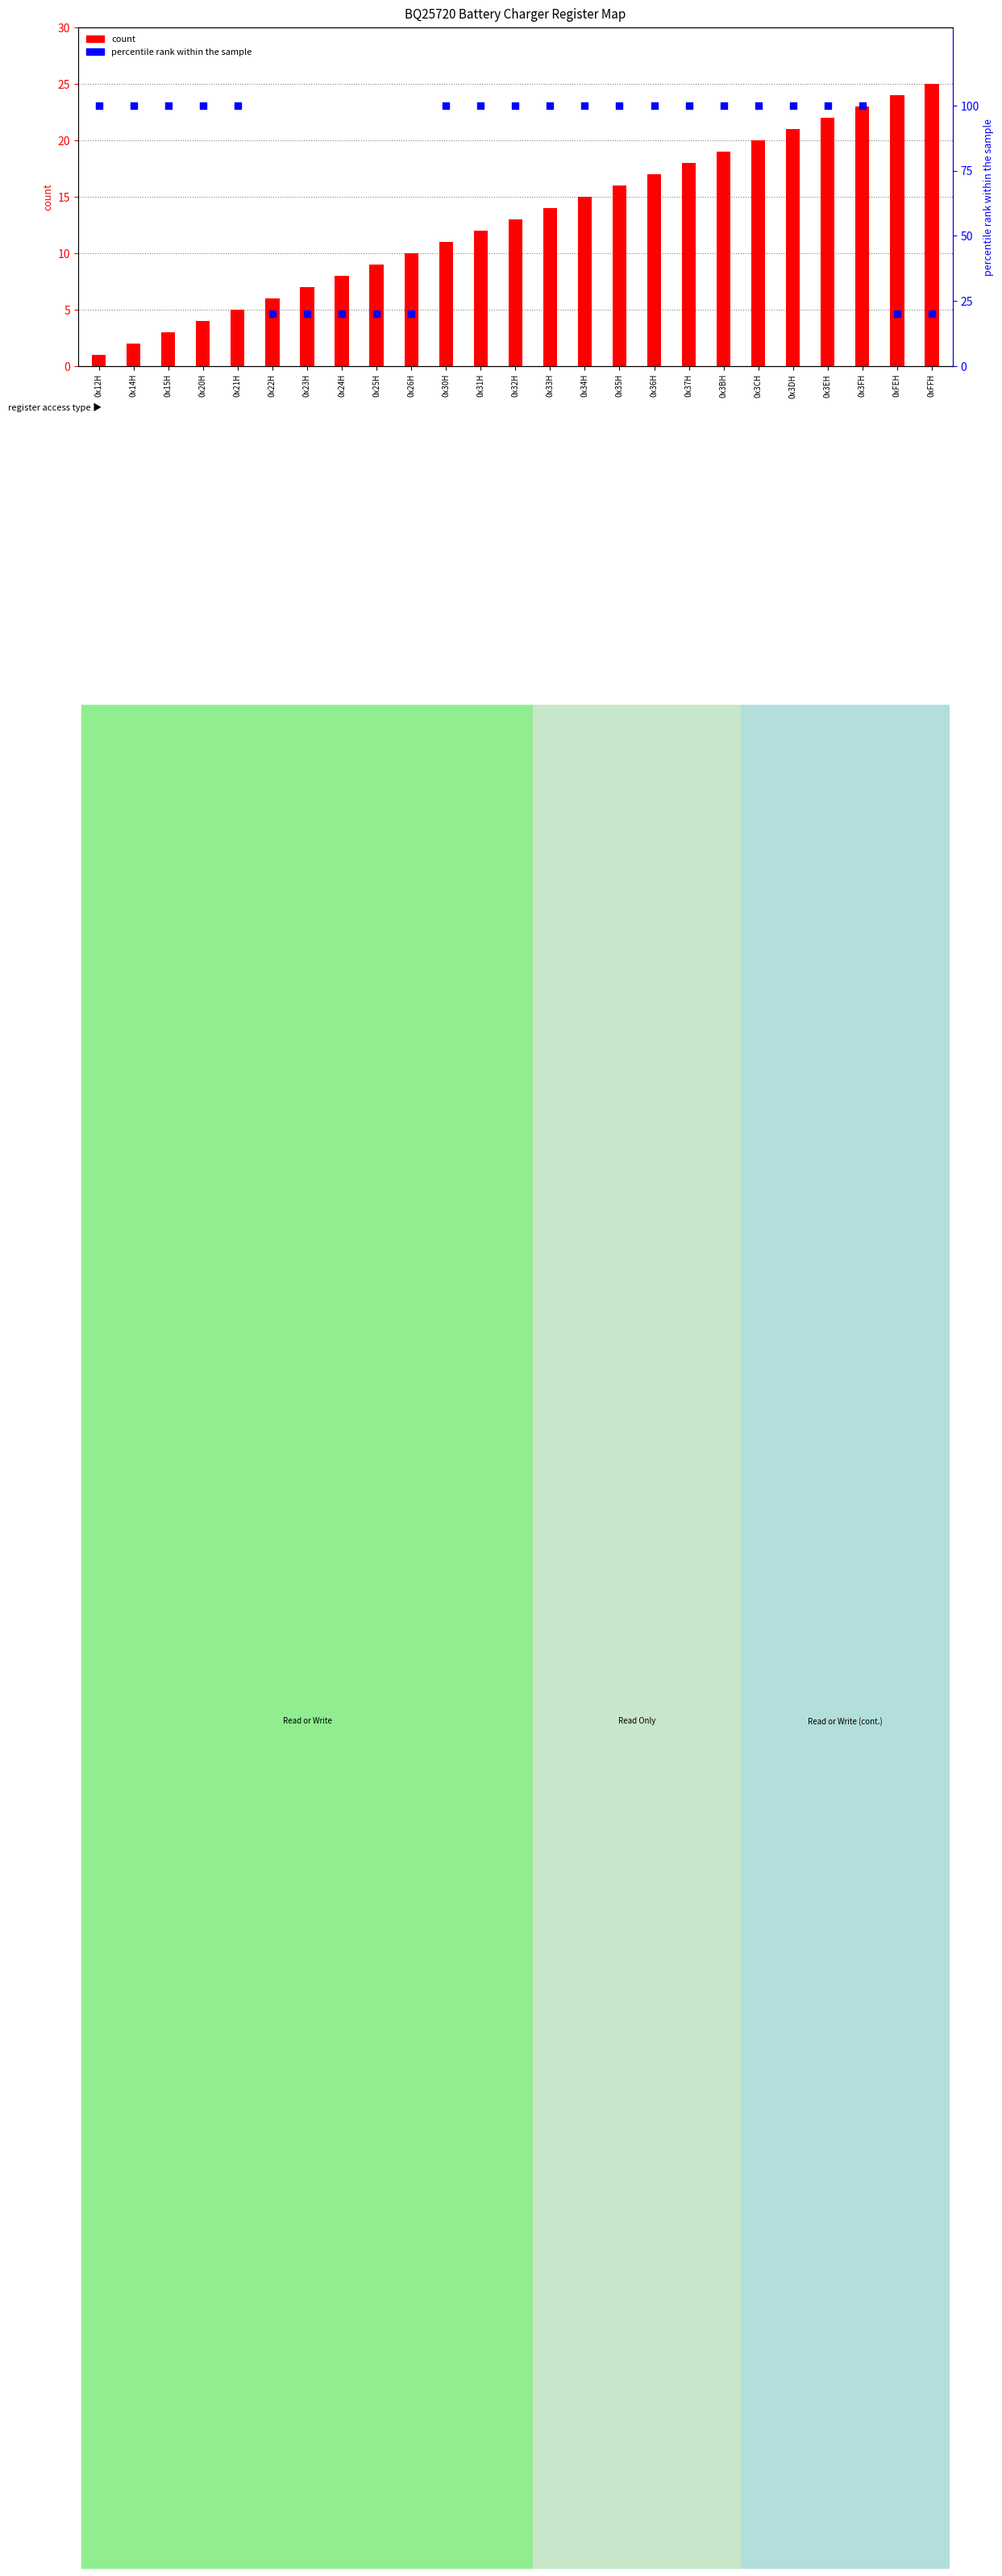

Which series has the largest total across all categories?

percentile rank within the sample